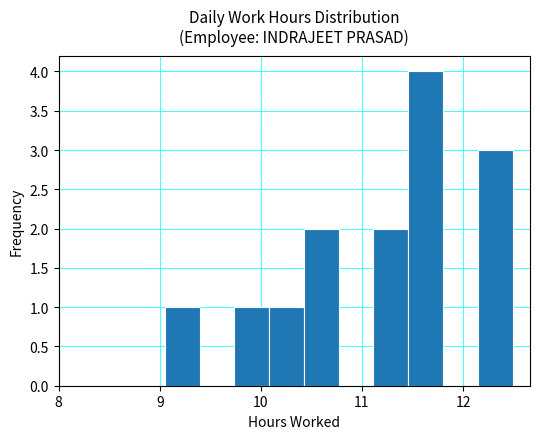

Around what value on the x-axis is the tallest bar? Give the approximate position of its centre, as read against the axis.

11.6